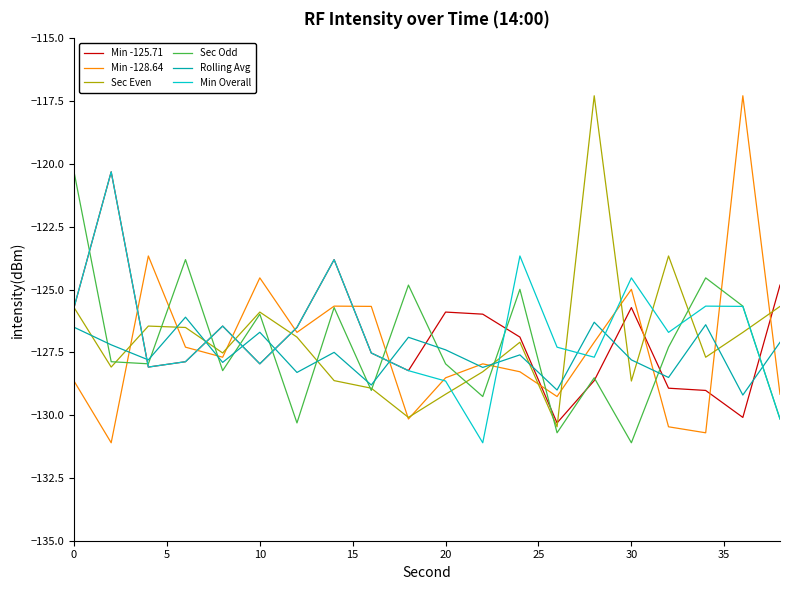

What is the maximum value for Min -128.64?

-117.3